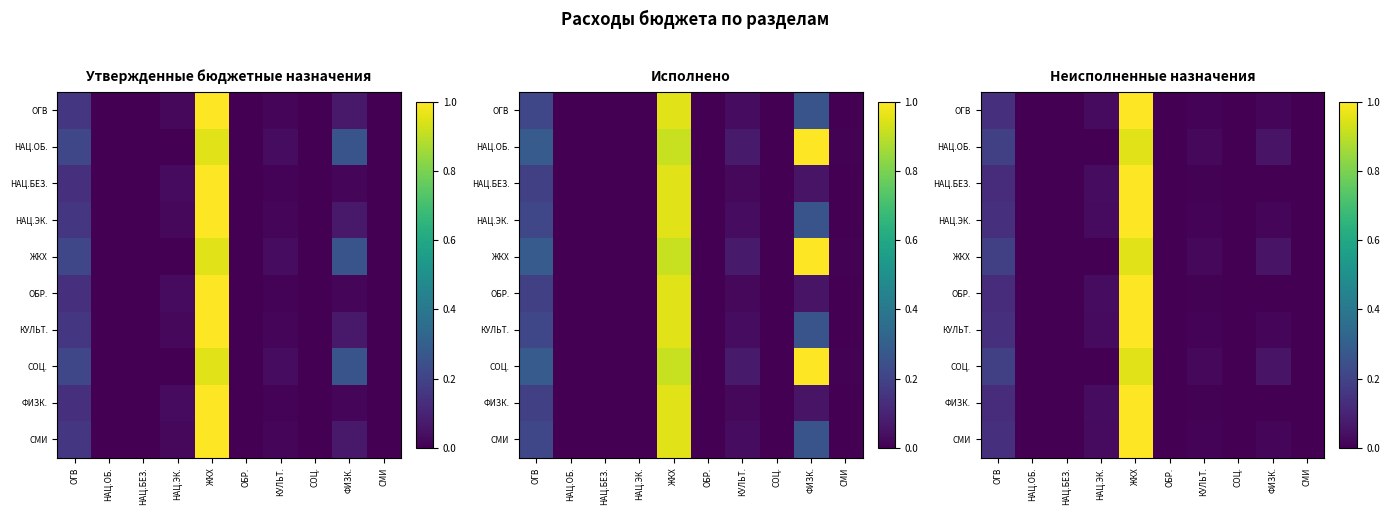

What is the total value across all series at ФИЗК.?

0.2